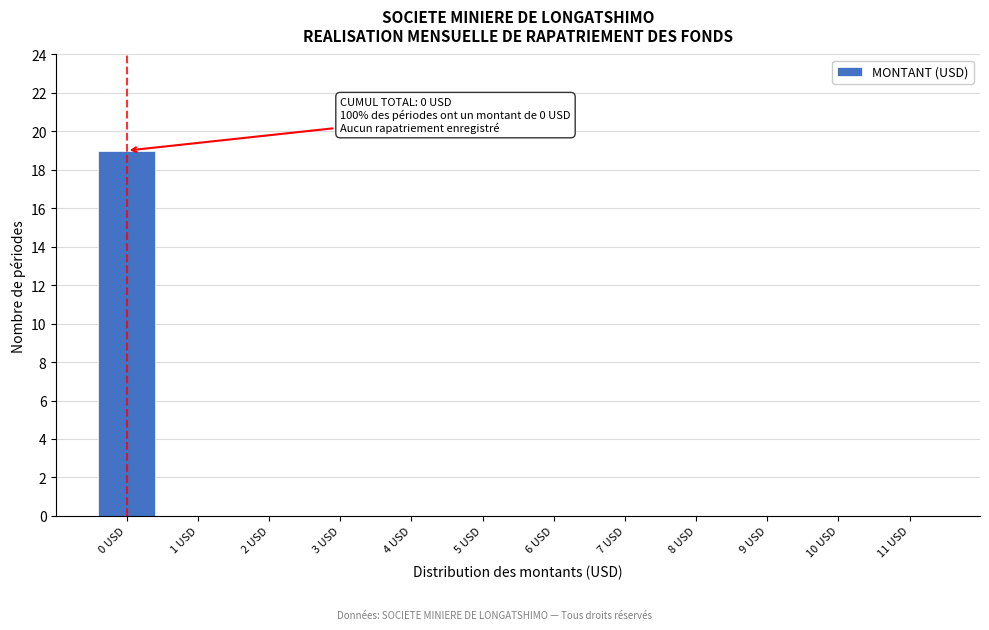

Reading left to right, extract all data points from this chart.

0 USD=19	1 USD=0	2 USD=0	3 USD=0	4 USD=0	5 USD=0	6 USD=0	7 USD=0	8 USD=0	9 USD=0	10 USD=0	11 USD=0